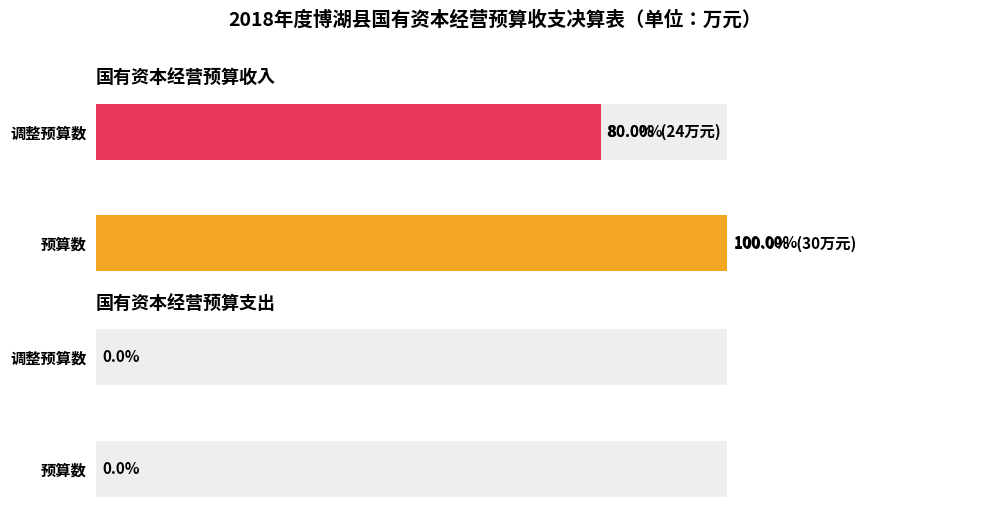

Between 国有资本经营预算支出 and 国有资本经营预算收入, which is larger?

国有资本经营预算收入